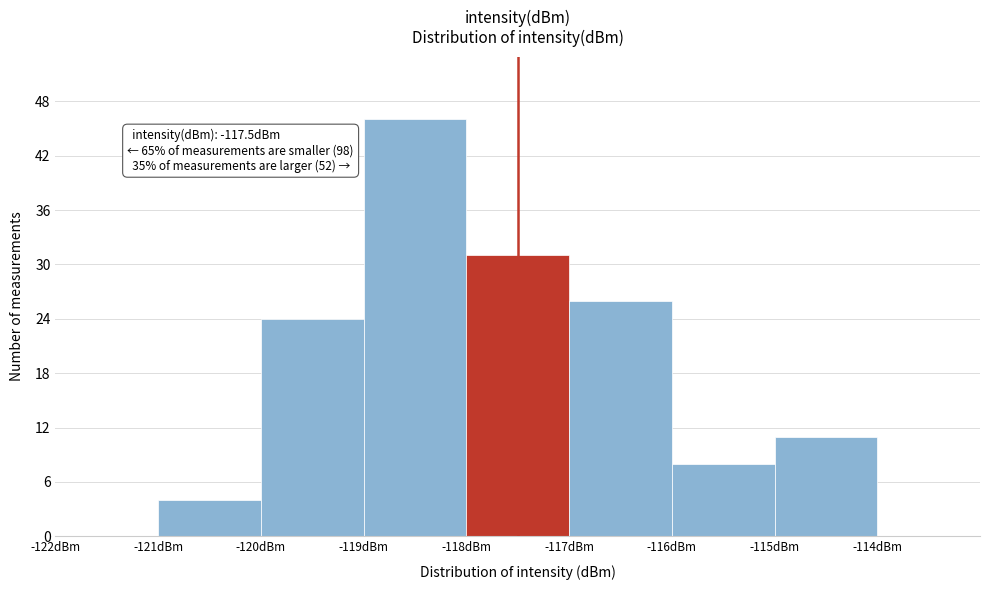

Over which range of the x-axis is the bar tallest?

-119 to -118